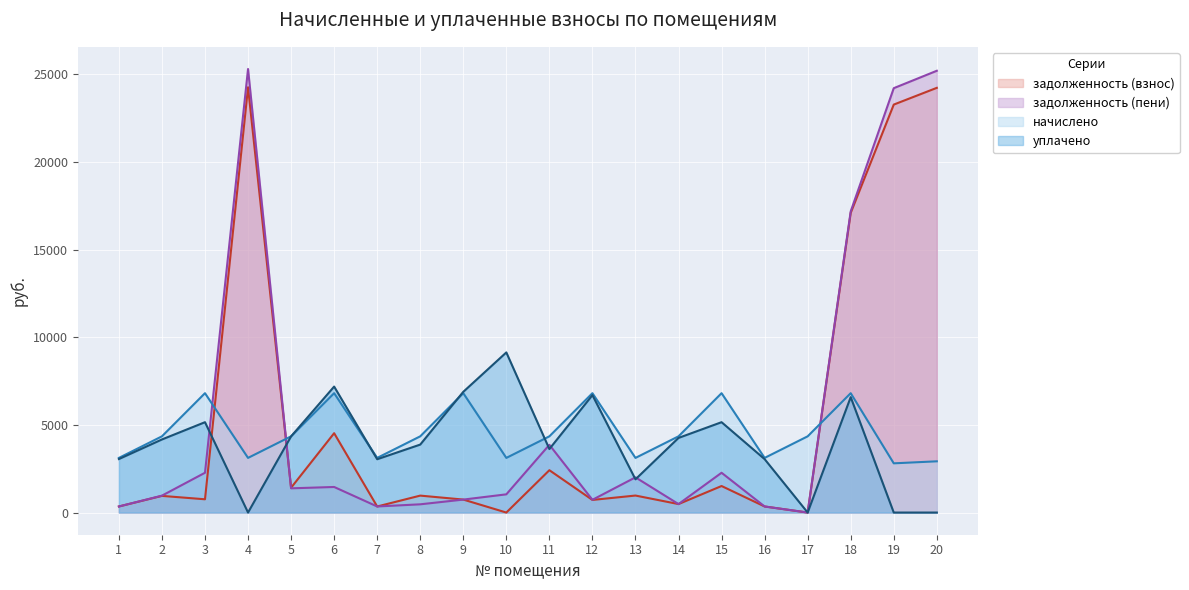

How many lines are shown in the chart?

4